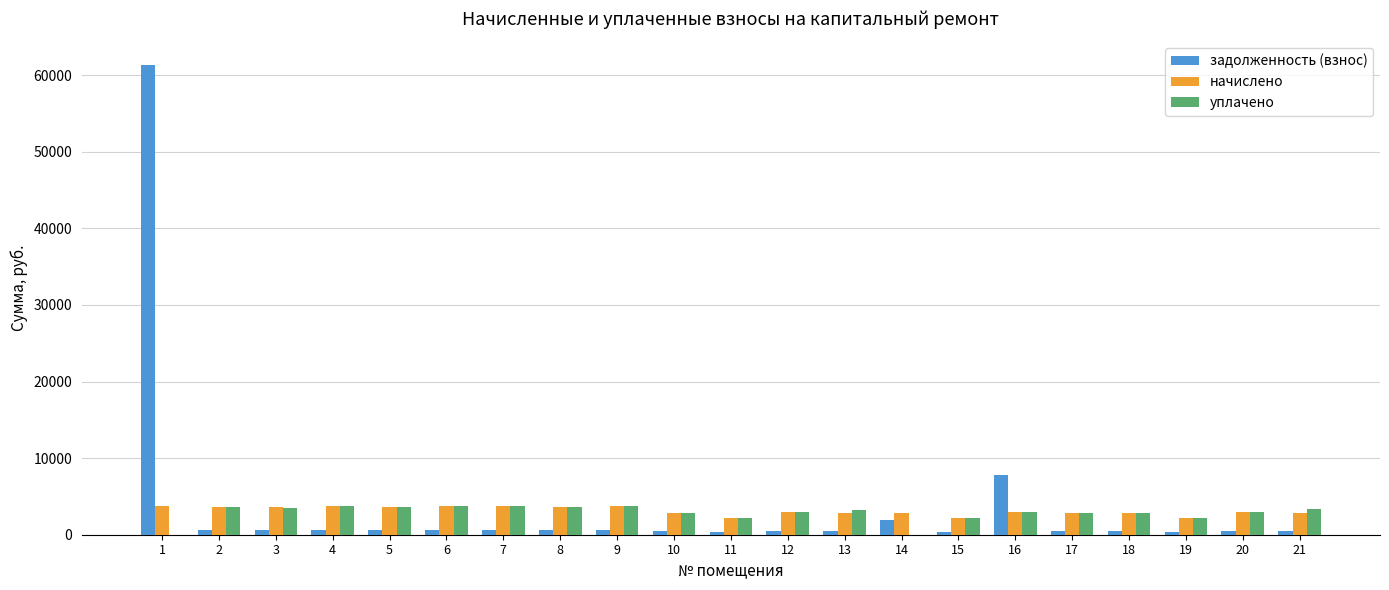

At which label is задолженность (взнос) closest to 30860?

16